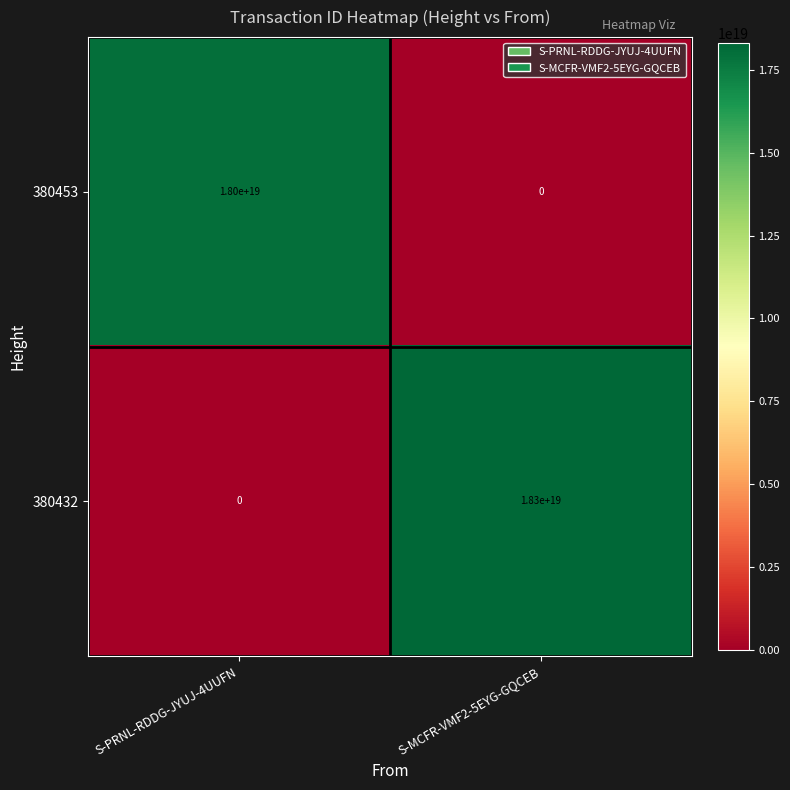

Which series has the widest spread of values?

380432